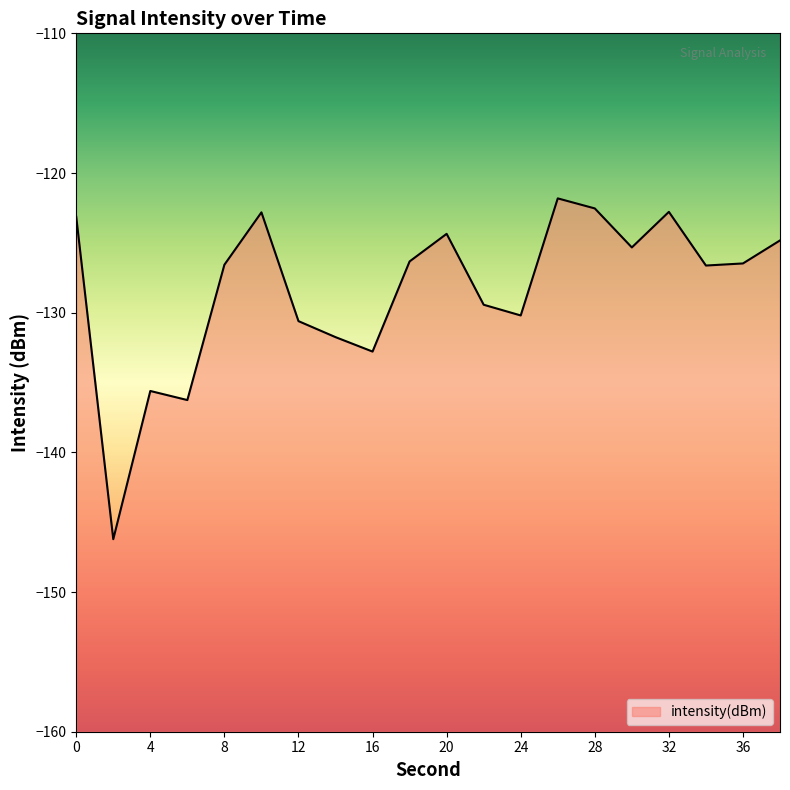

Reading left to right, extract all data points from this chart.

-123.1	-146.2	-135.6	-136.3	-126.6	-122.8	-130.6	-131.7	-132.8	-126.3	-124.4	-129.4	-130.2	-121.8	-122.5	-125.3	-122.8	-126.6	-126.5	-124.8